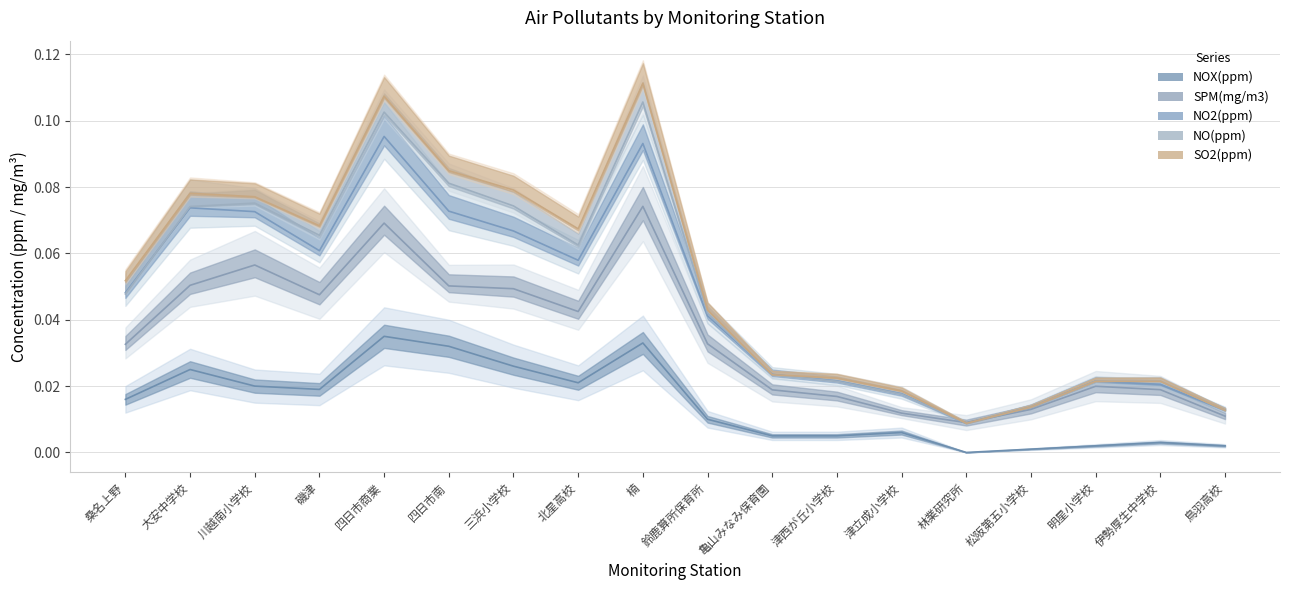

Rank the series at 鳥羽高校 from highest to lowest value.

NO2(ppm), NO(ppm), SO2(ppm), SPM(mg/m3), NOX(ppm)